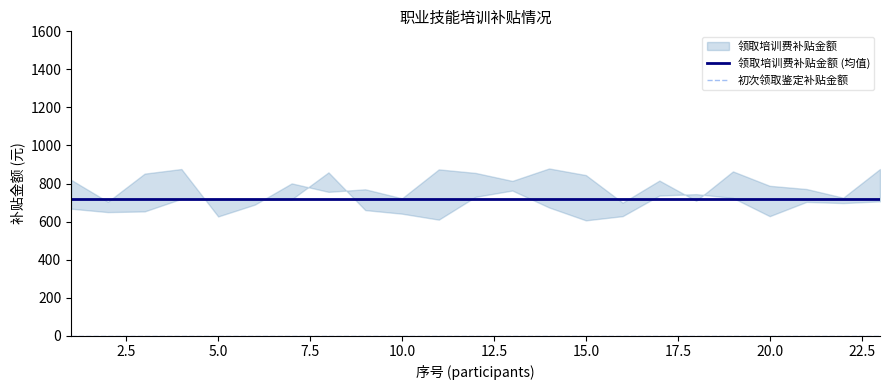

Does the chart have visible grid lines?

No